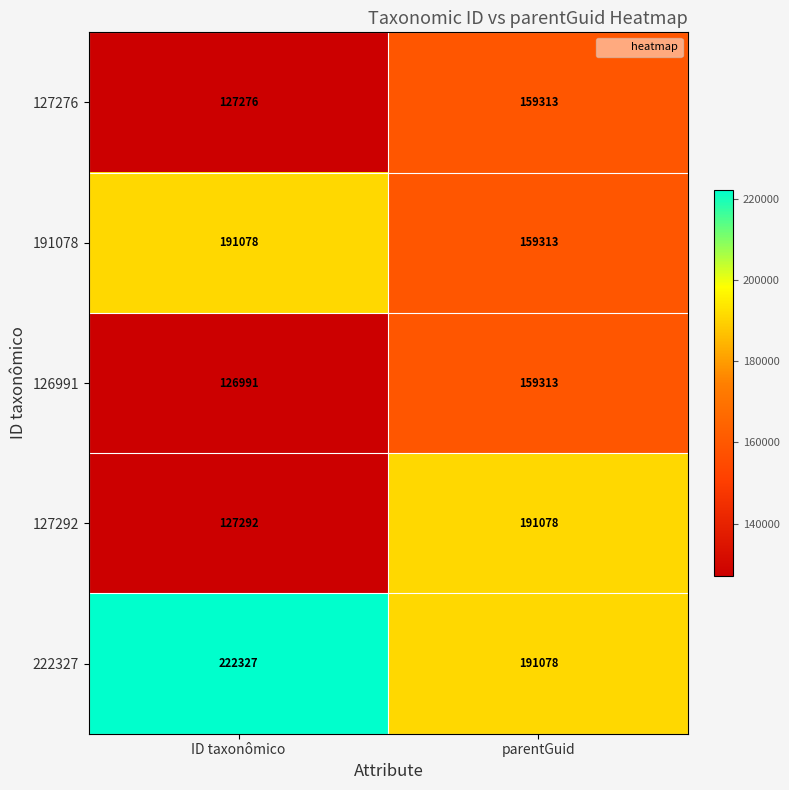

What is the difference between the maximum and minimum values in the 127276 series?

32037